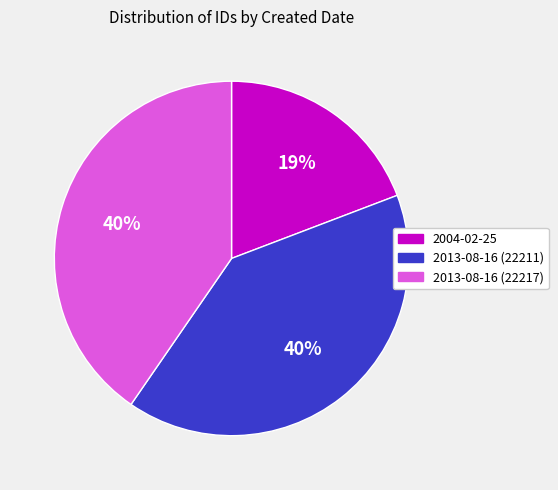

To the nearest percent, what is the average slice percentage?

33%